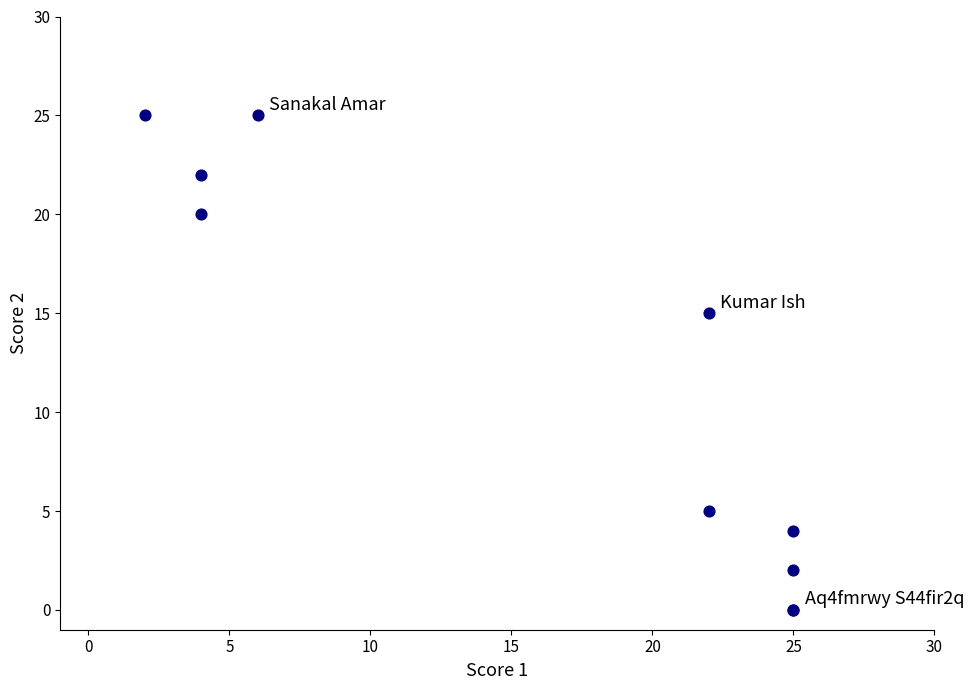

What Y value in the scatter plot is closest to 12?

15